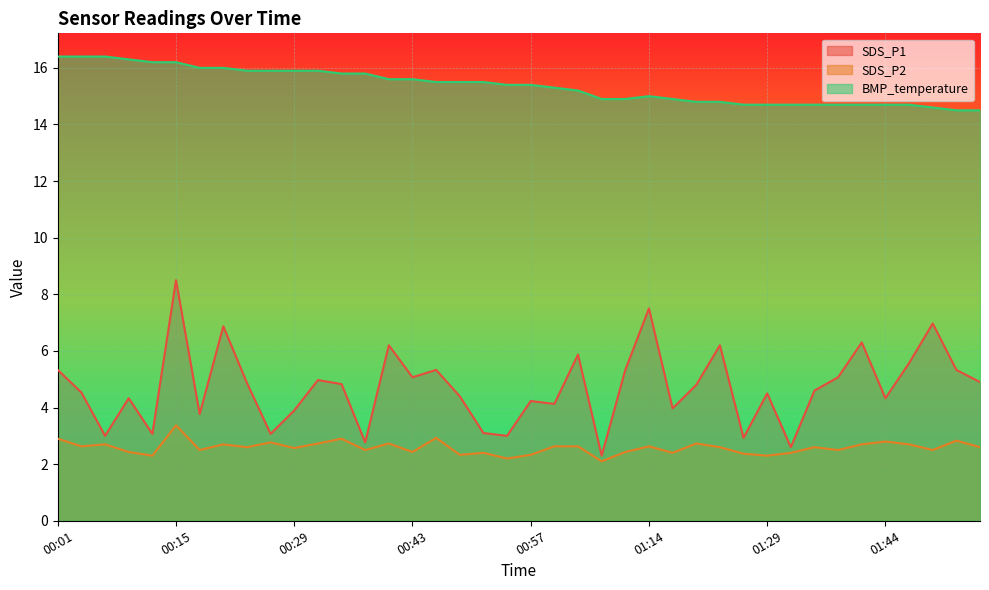

What is the average value of the BMP_temperature series?

15.4